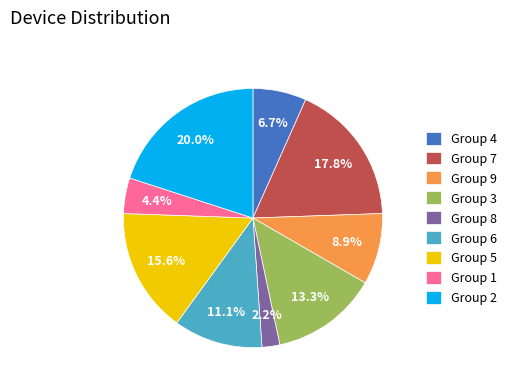

Which category has the biggest portion of the pie?

Group 2